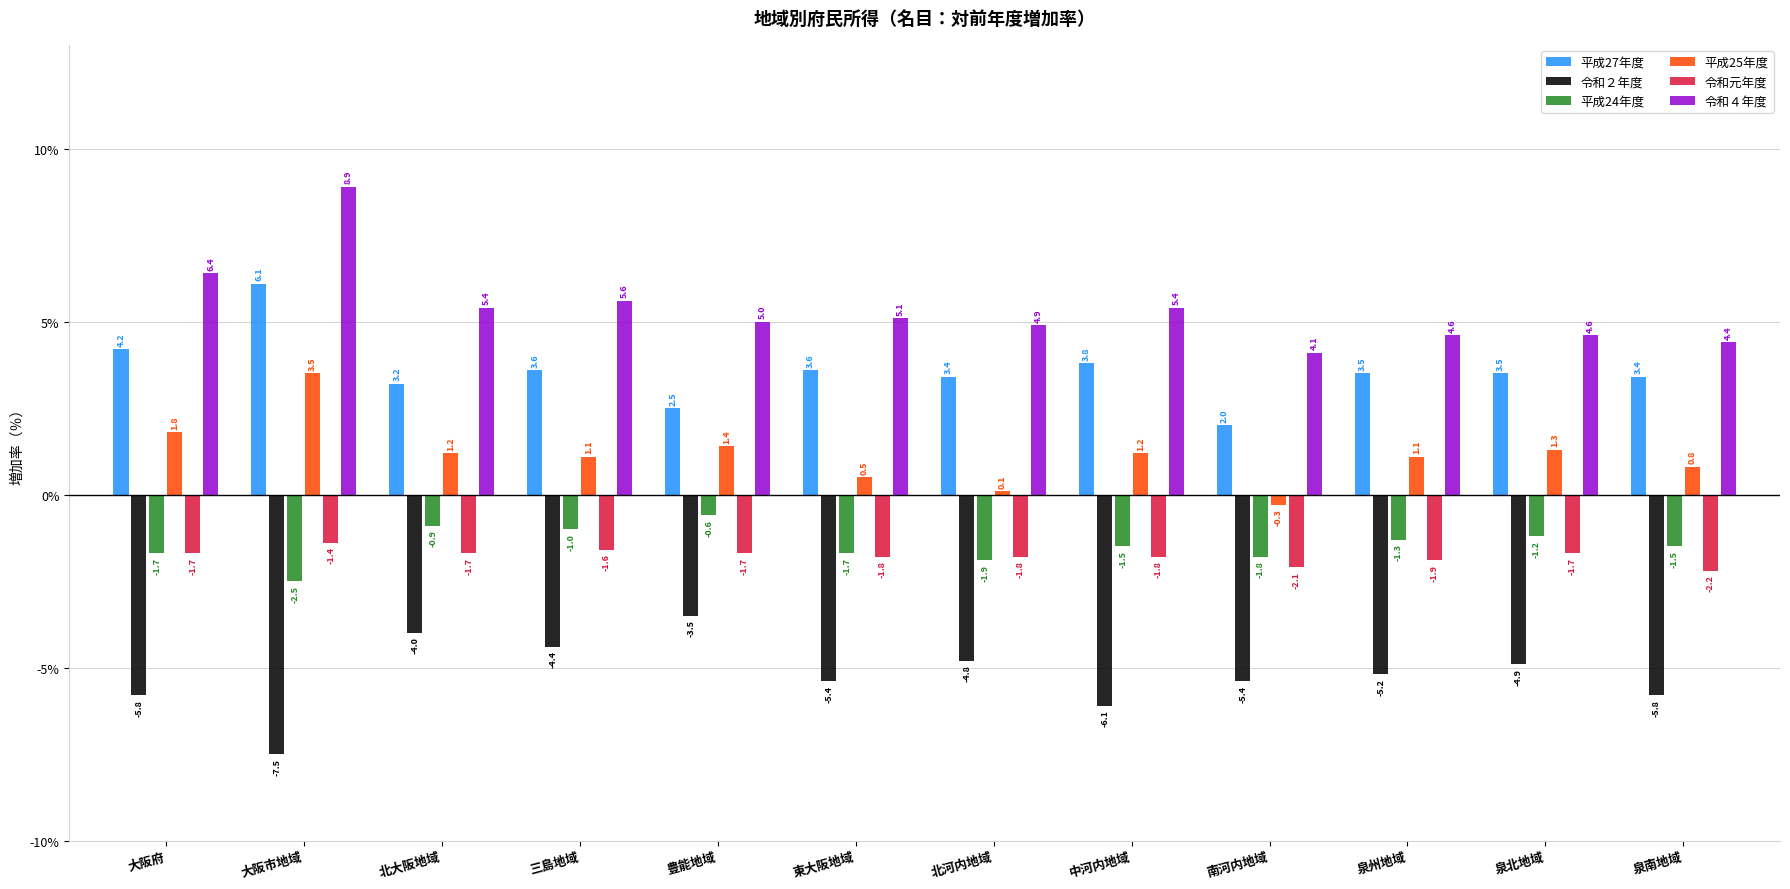

Which category has the lowest value across all series?

大阪市地域